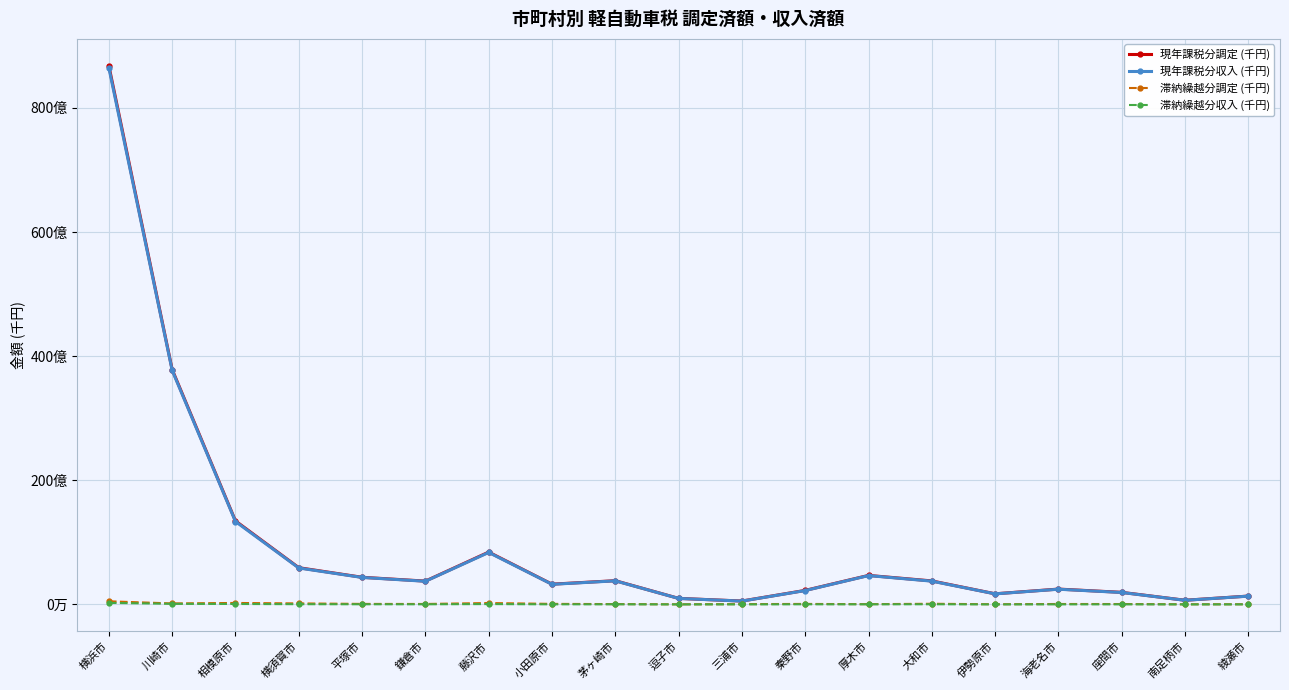

At which category is the sum across all series the highest?

横浜市